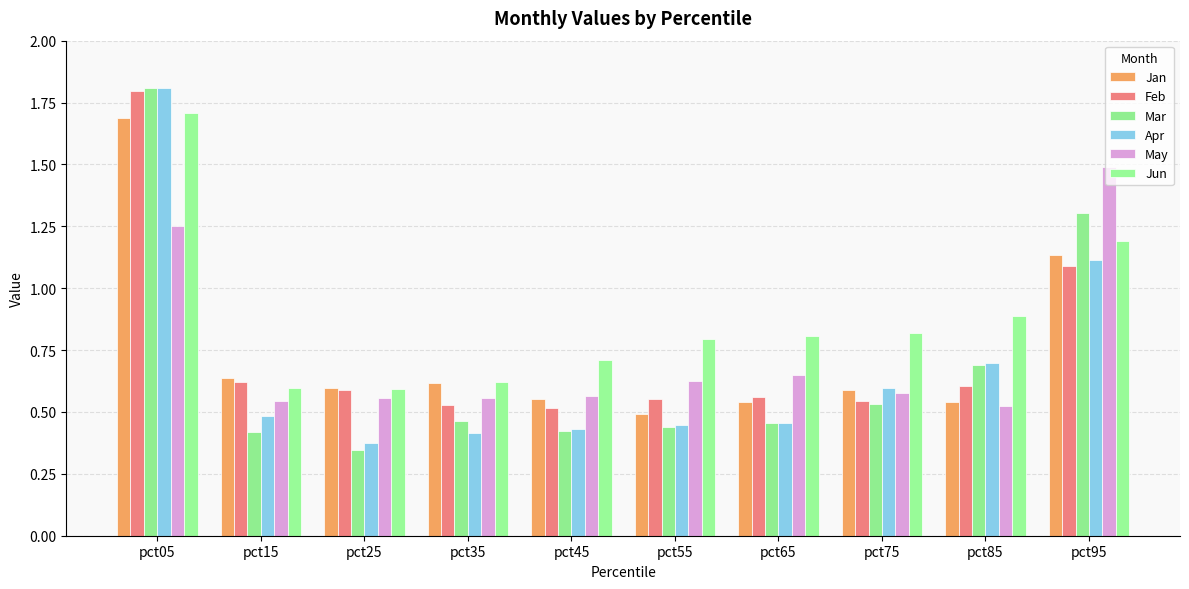

The value of Jun at pct15 is 0.6. True or false?

True